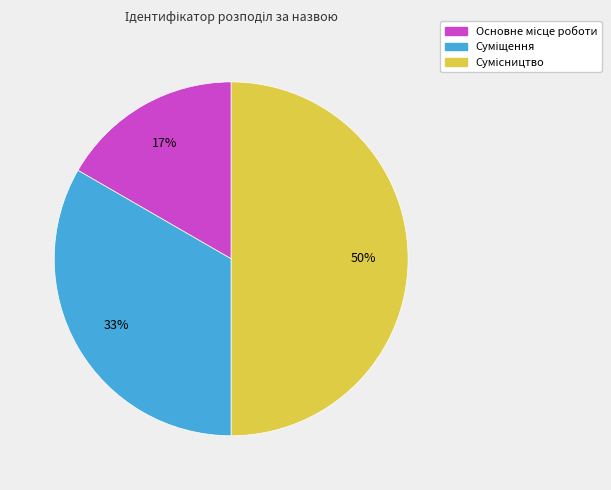

How many slices are in this pie chart?

3